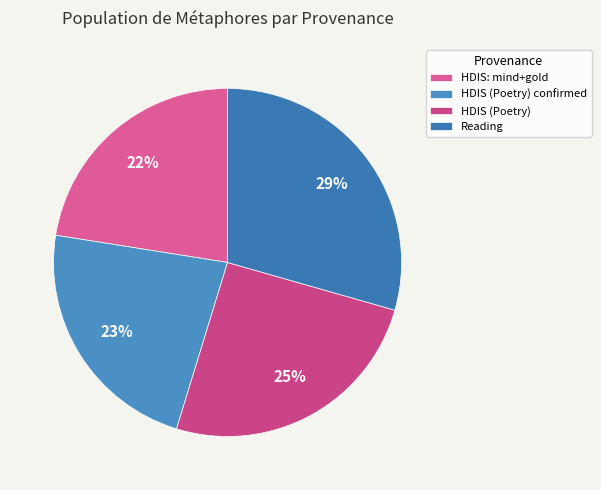

To the nearest percent, what is the average slice percentage?

25%